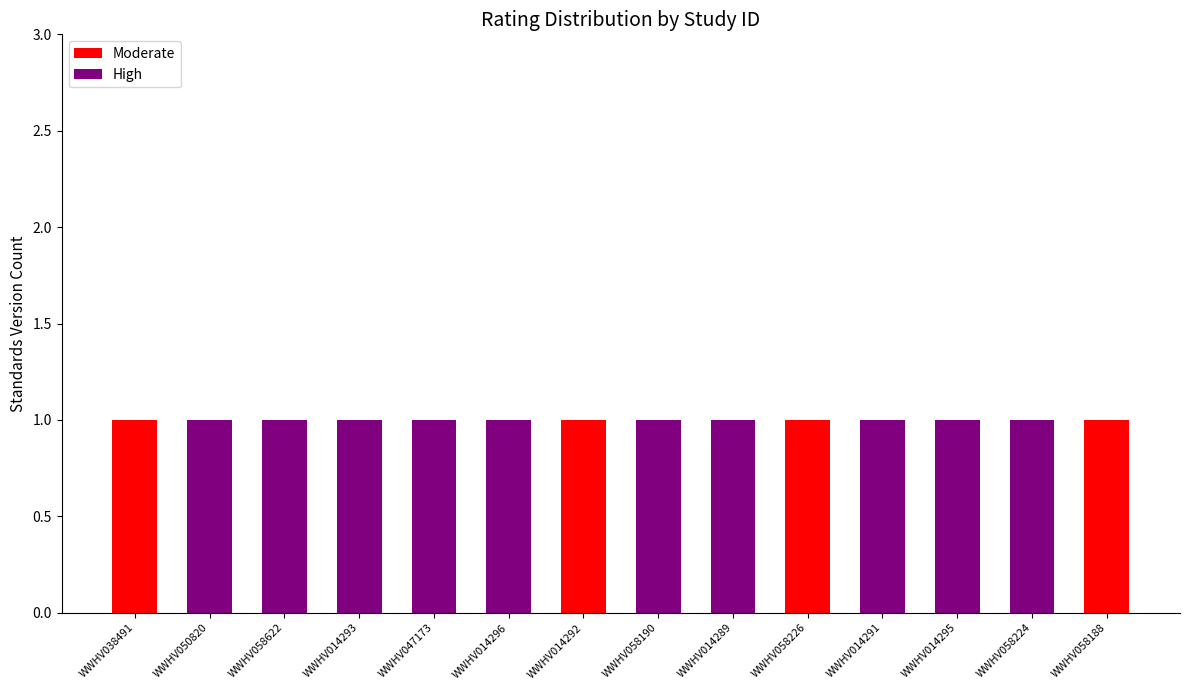

What is the difference between the Moderate values at WWHV014293 and WWHV014292?

1